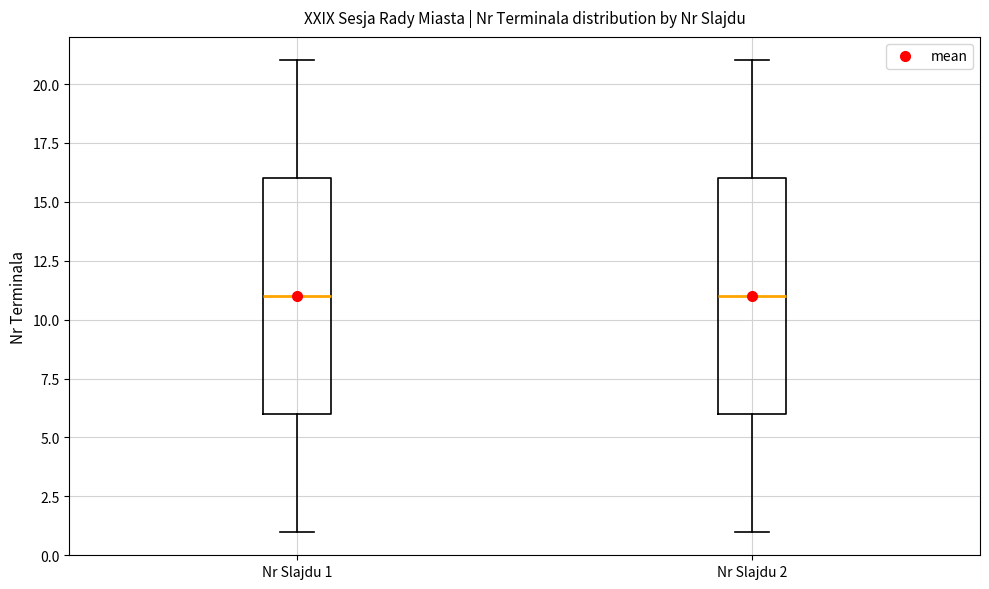

Reading left to right, transcribe this box plot: for each box, give where its median line is, the range the box spans, and where its two whiskers end, as read against the y-axis. The values are not printed on the chart, so give them approximately, as read against the axis.

Nr Slajdu 1: median 11, box 6 to 16, whiskers 1 to 21
Nr Slajdu 2: median 11, box 6 to 16, whiskers 1 to 21